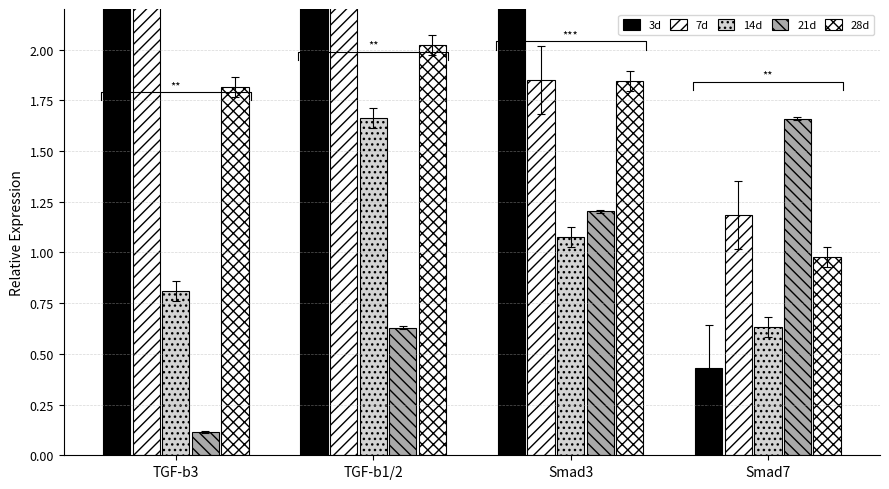

Which category has the highest value in the 14d series?

TGF-b1/2